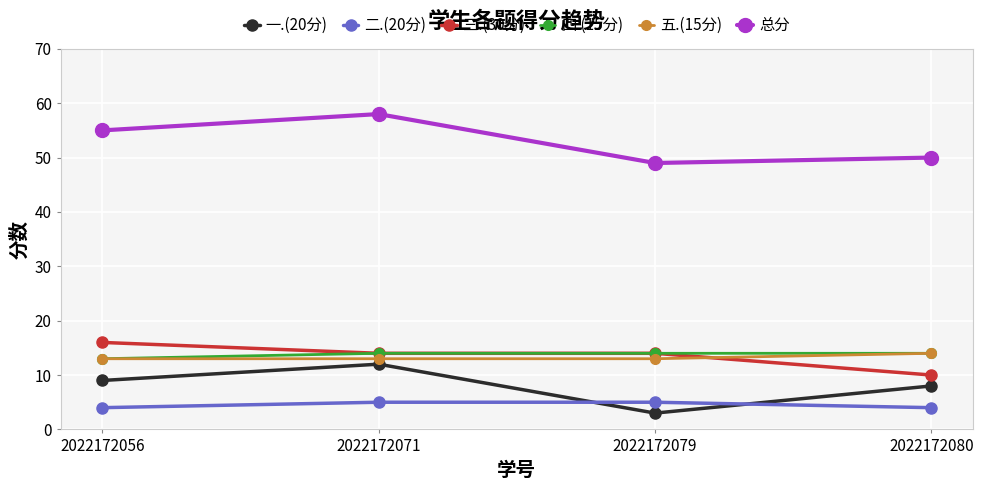

What is the value of the 一.(20分) point at the 4th from the left?

8